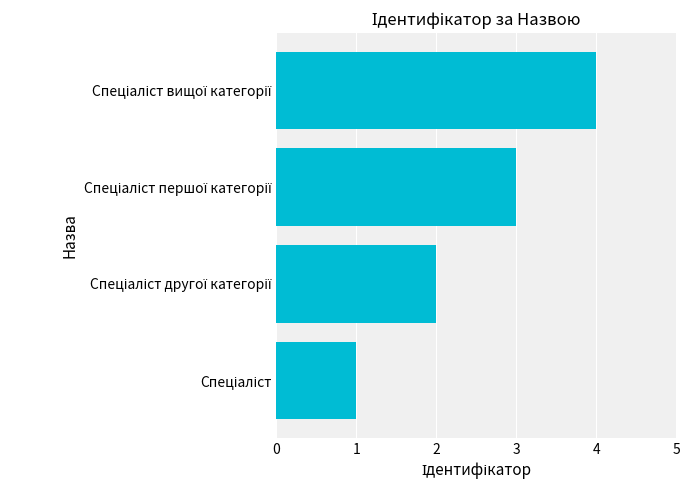

How many values are between 2 and 4?

3